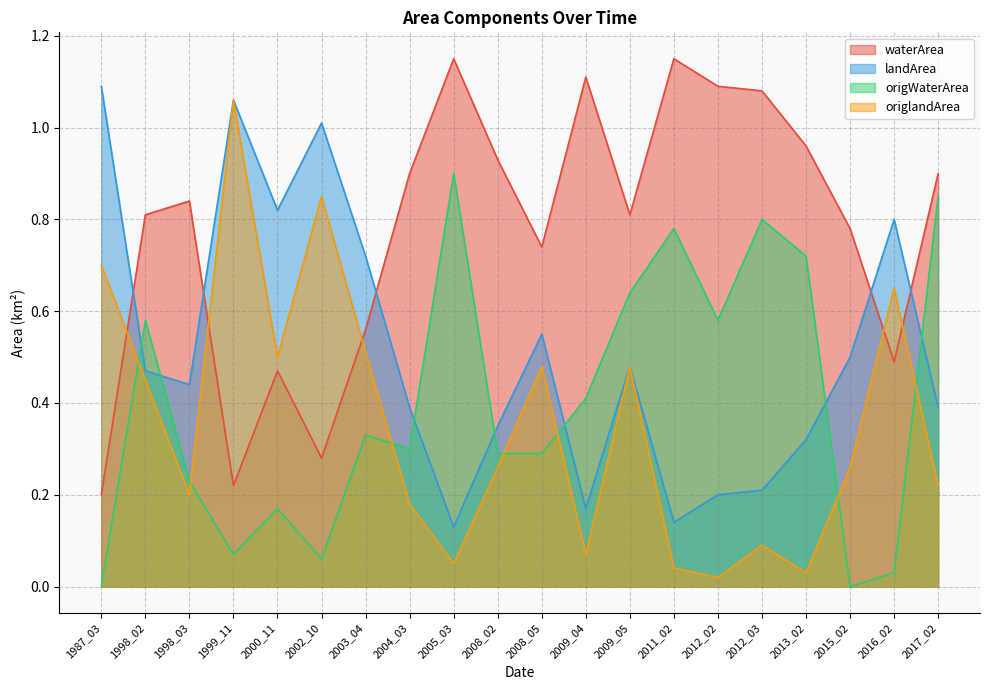

Where is the first local maximum for origlandArea?

1999_11